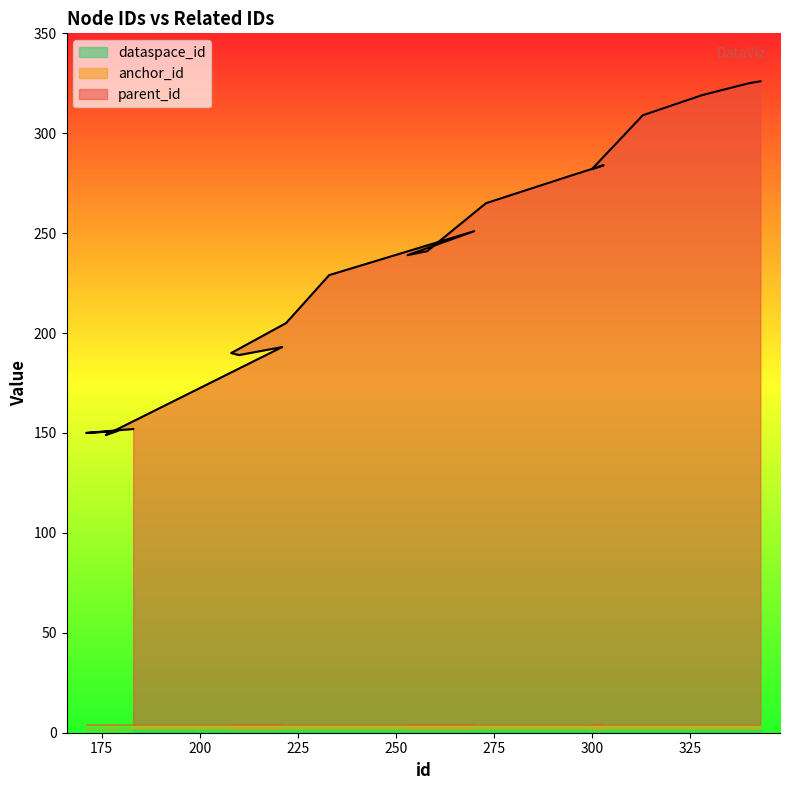

What is the minimum value shown in the chart?

2